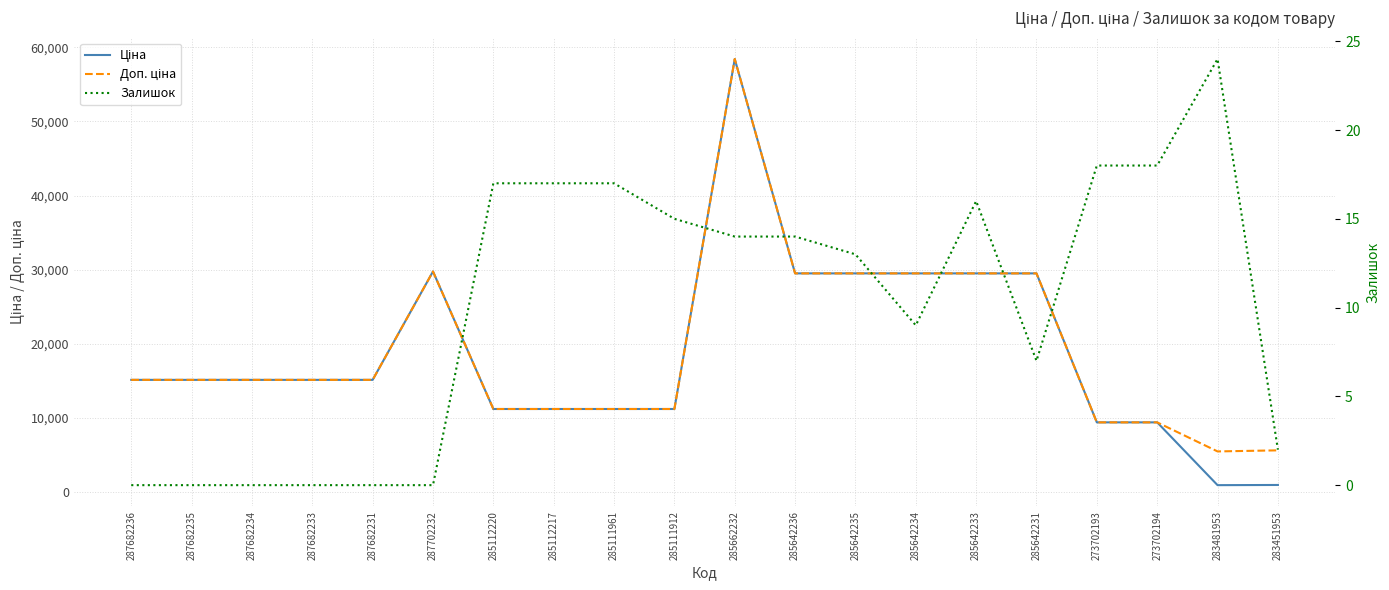

Where is Залишок nearest to the value 12?

285642235